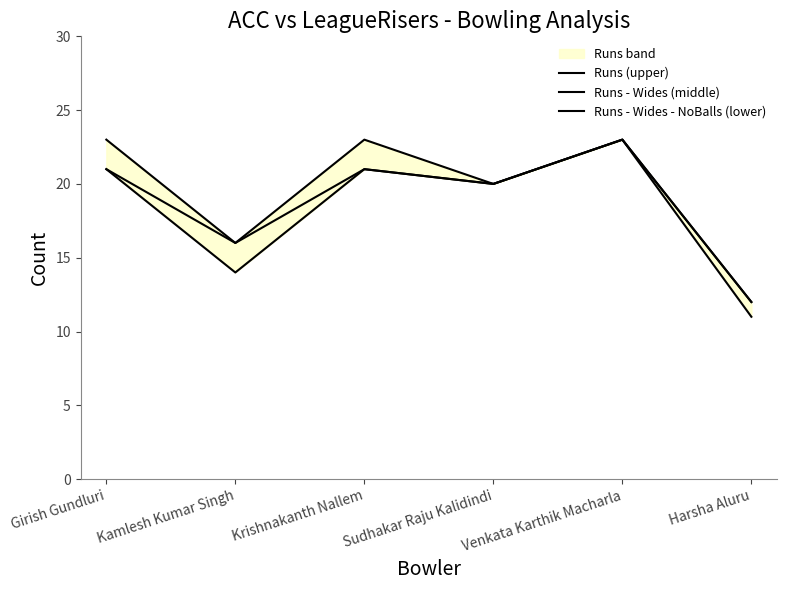

True or false: Runs - Wides - NoBalls (lower) and Runs - Wides (middle) intersect in this chart.

False